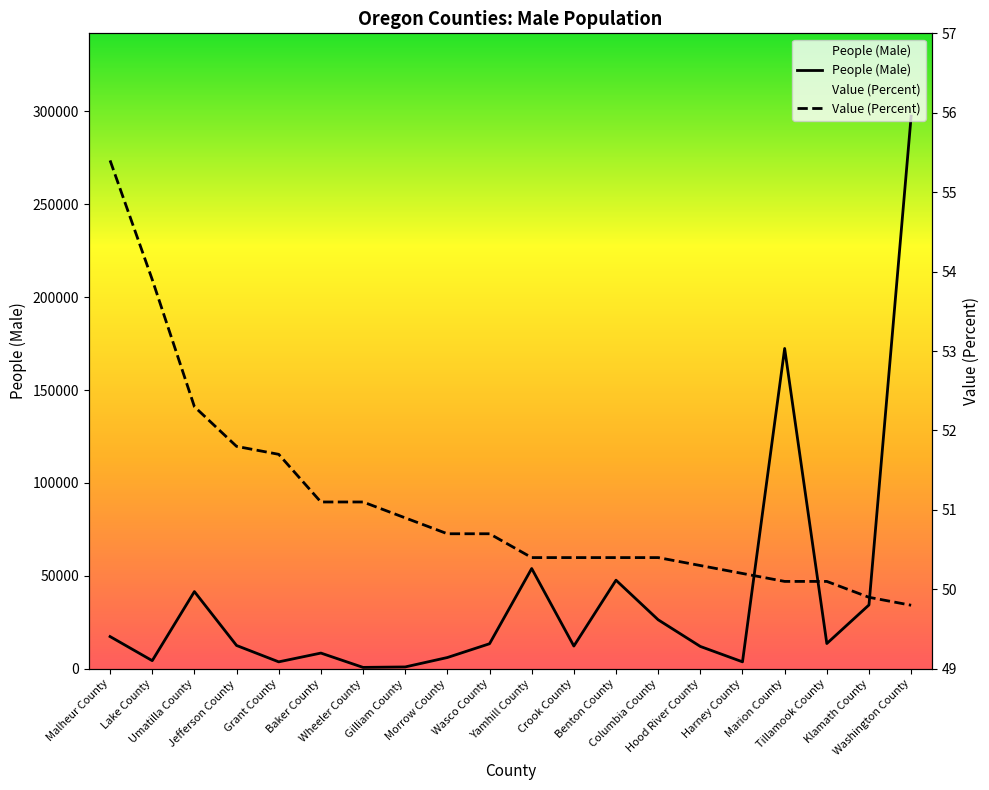

At how many categories does at least one series exceed 151177?

2